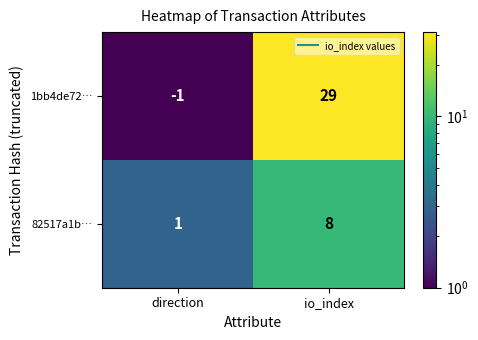

What is the sum of all 1bb4de72… values?

28